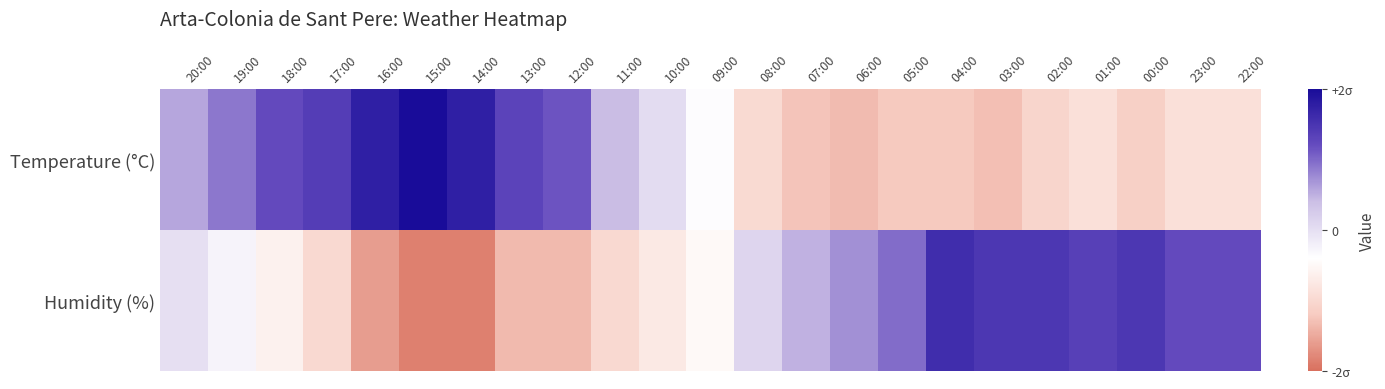

Rank the series by their average value, from highest to lowest.

Temperature (°C), Humidity (%)